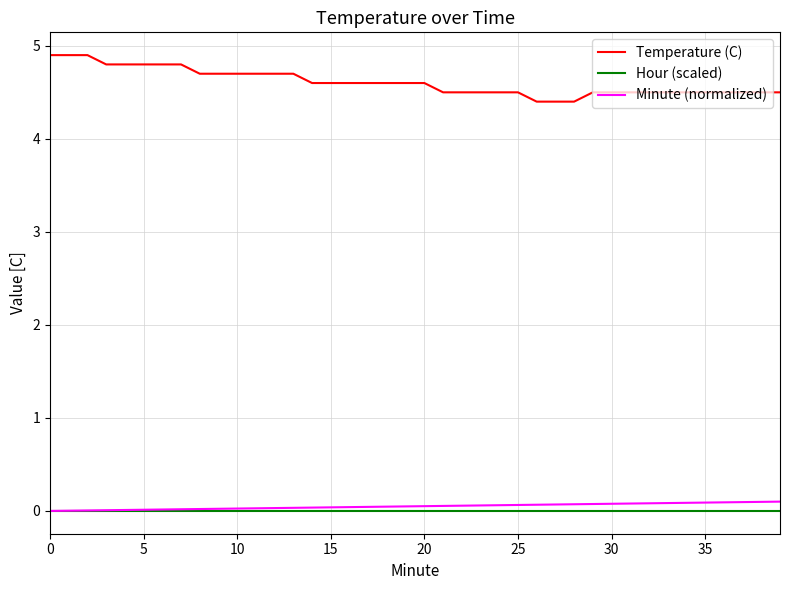

Count the number of data series in this chart.

3